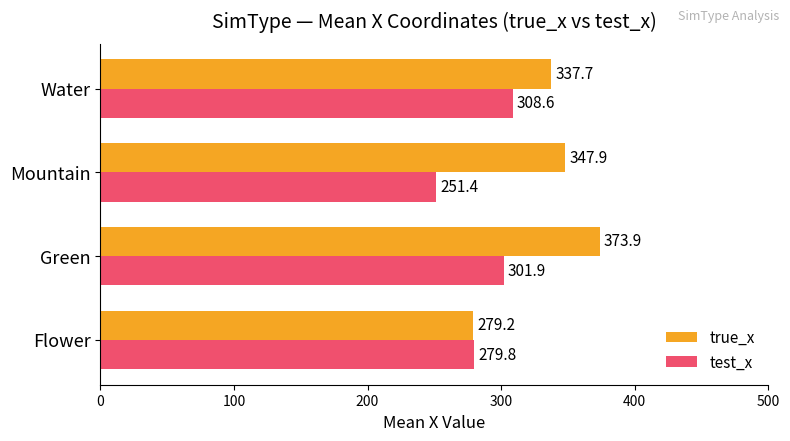

List the series in order of their peak value, highest first.

true_x, test_x